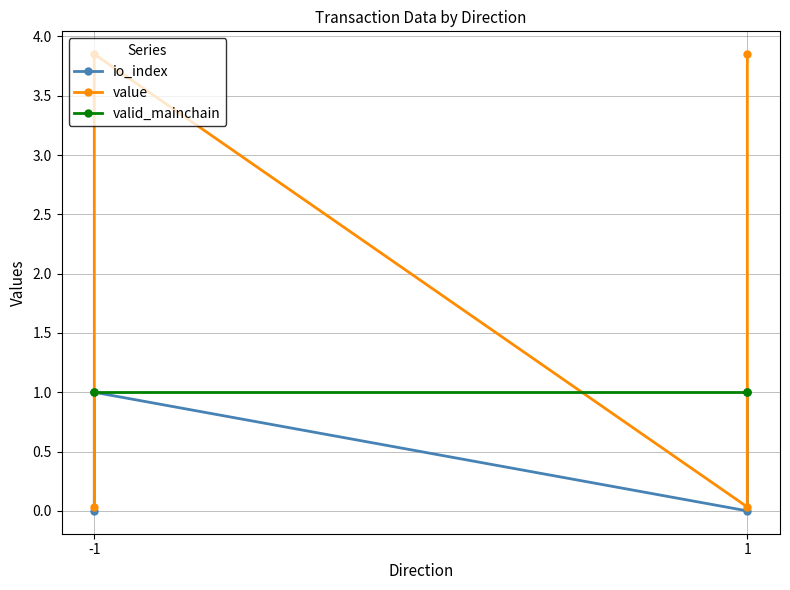

List the series in order of their overall mean, lowest first.

io_index, valid_mainchain, value